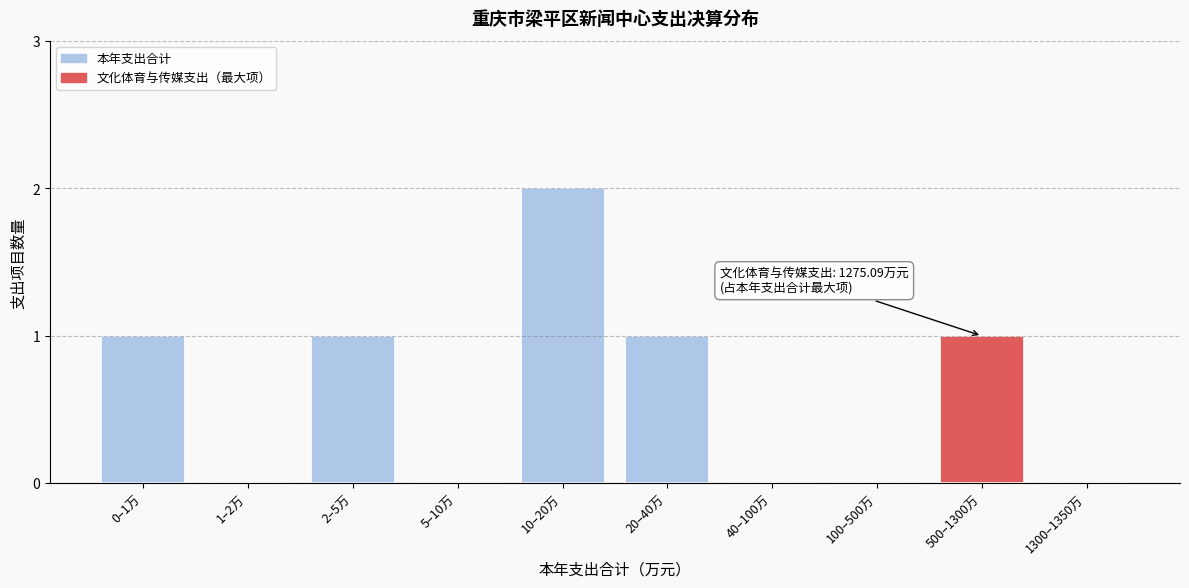

Reading left to right, transcribe all the data shown in this chart.

0–1万=1	1–2万=0	2–5万=1	5–10万=0	10–20万=2	20–40万=1	40–100万=0	100–500万=0	500–1300万=1	1300–1350万=0